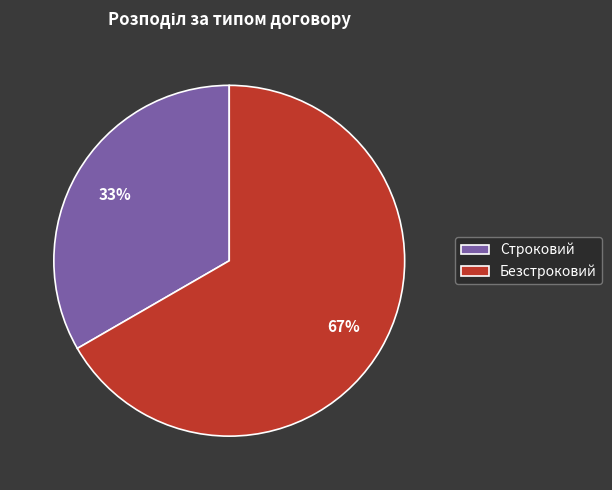

Which category accounts for the majority?

Безстроковий